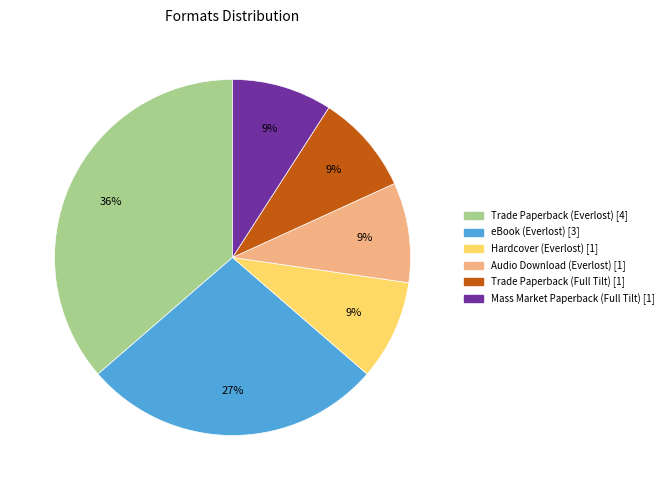

To the nearest percent, what percentage of the pie is Trade Paperback (Everlost)?

36%